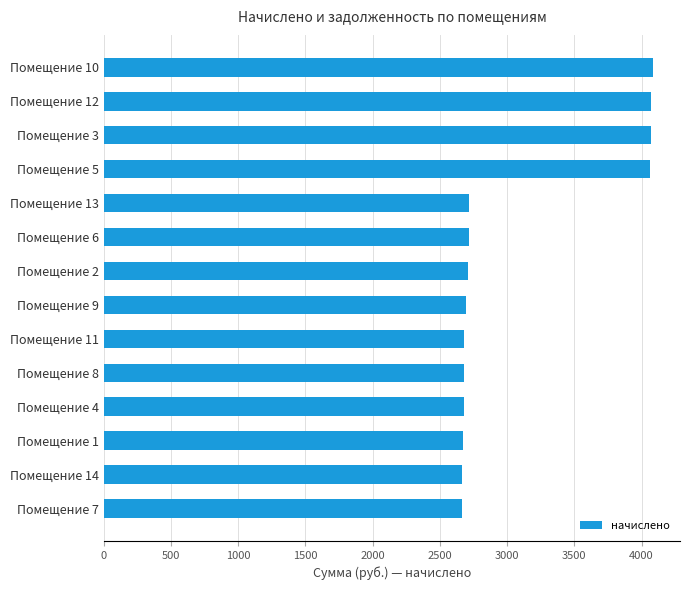

The value at Помещение 2 is 3559.7. True or false?

False